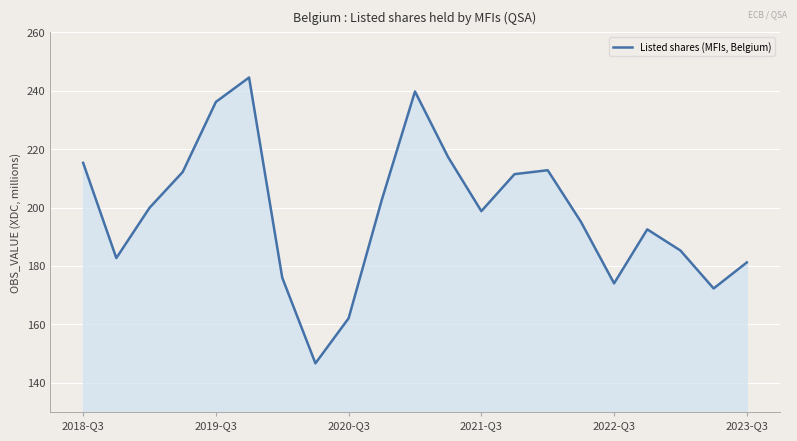

Does the chart have visible grid lines?

Yes